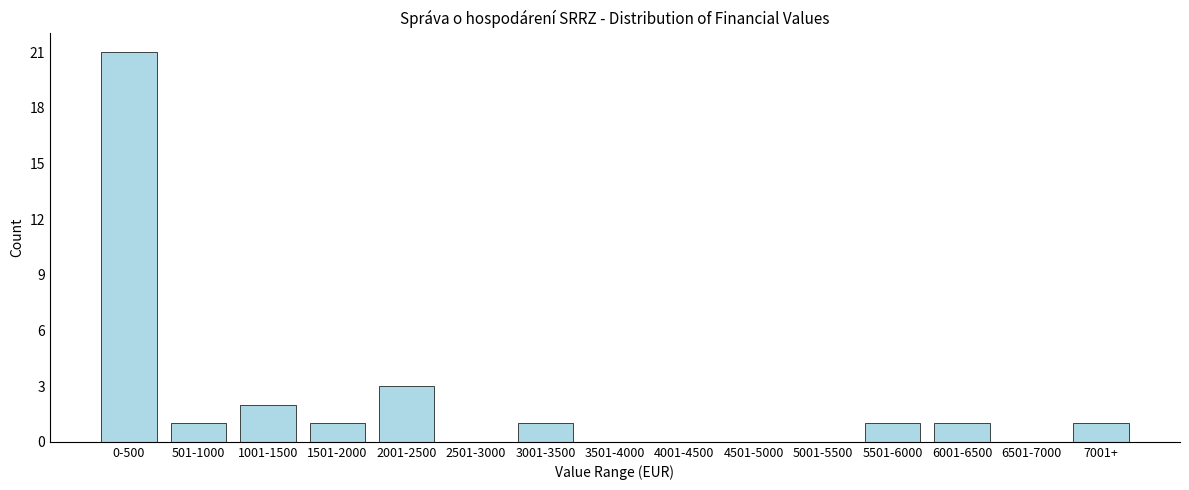

Reading left to right, list all the values displayed in this chart.

0-500=21	501-1000=1	1001-1500=2	1501-2000=1	2001-2500=3	2501-3000=0	3001-3500=1	3501-4000=0	4001-4500=0	4501-5000=0	5001-5500=0	5501-6000=1	6001-6500=1	6501-7000=0	7001+=1